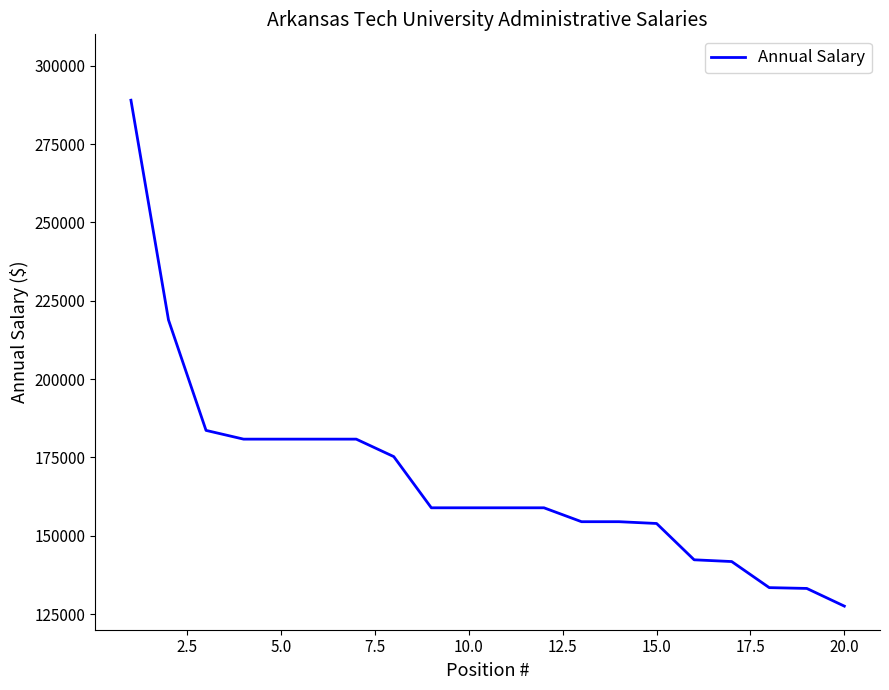

Does the chart have visible grid lines?

No